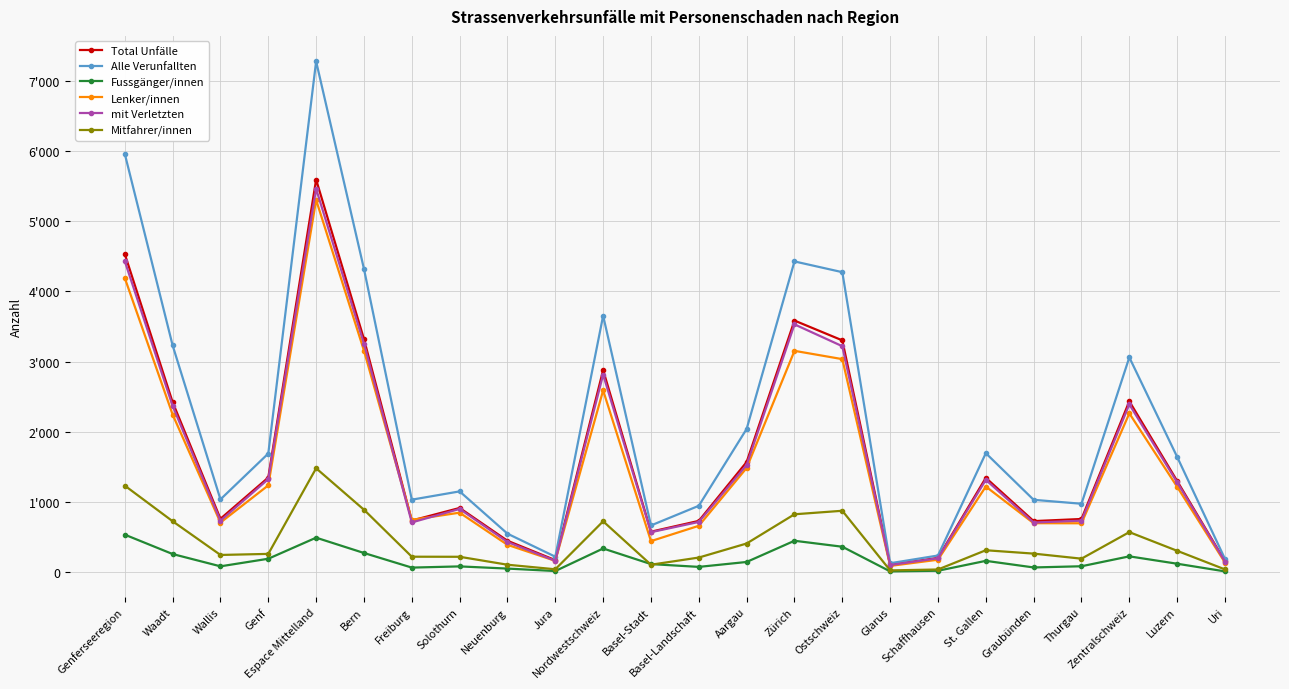

Which series has the largest range (max minus min)?

Alle Verunfallten